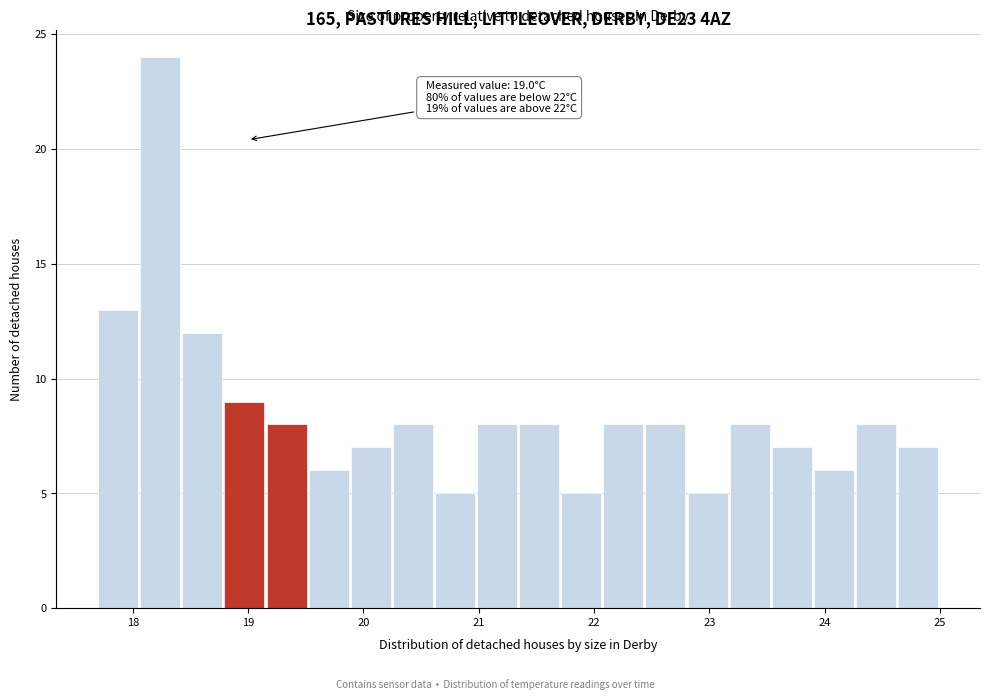

Read against the x-axis, roughly where is the centre of the tallest bar?

18.2